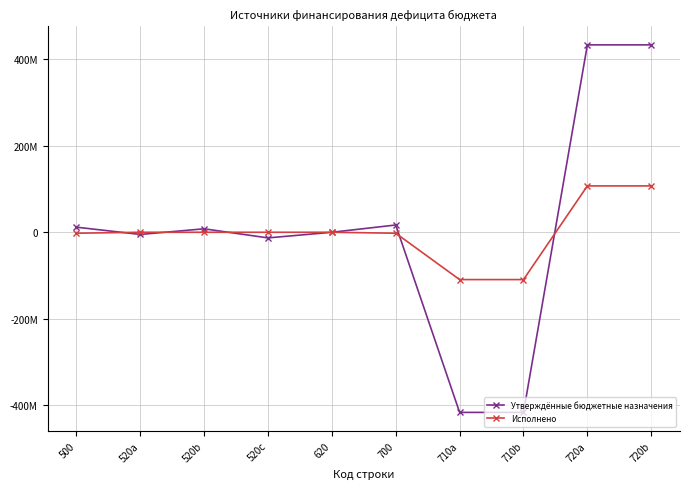

What are all the series names shown in the legend?

Утверждённые бюджетные назначения, Исполнено